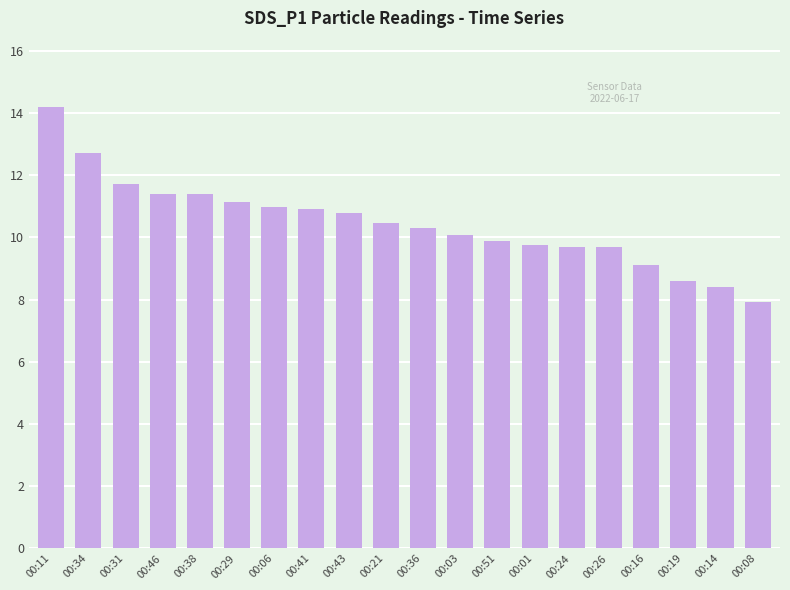

What is the difference between the maximum and minimum values?

6.3